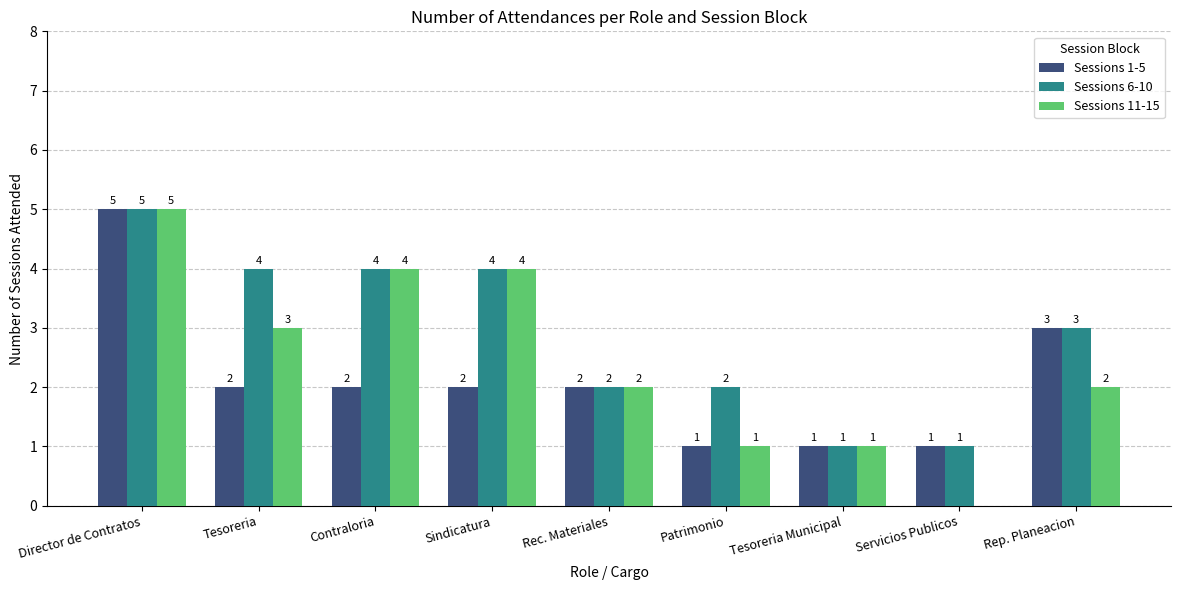

Is the value of Sessions 6-10 at Director de Contratos greater than the value of Sessions 1-5 at Contraloria?

Yes